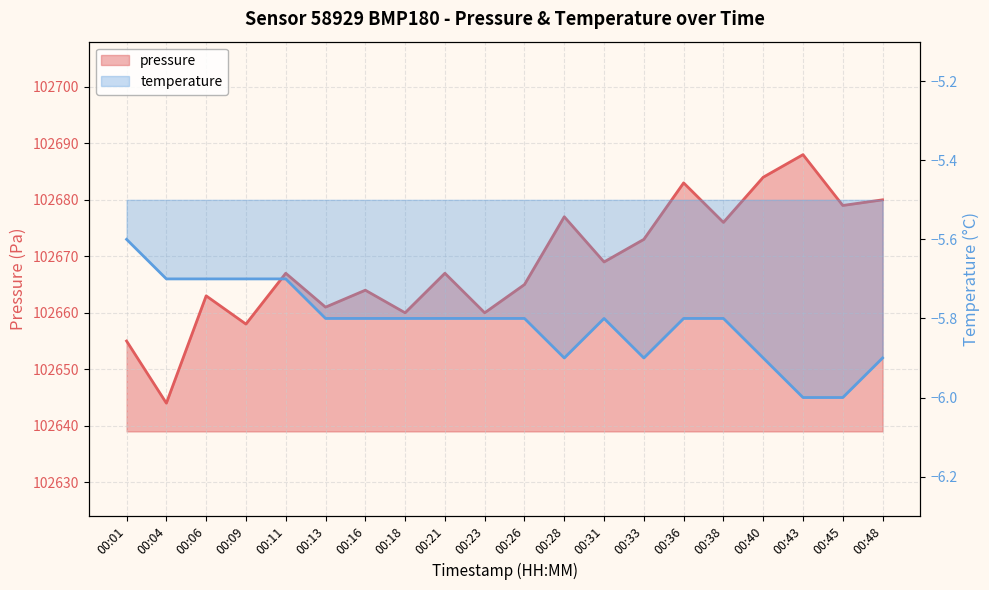

Is it true that pressure equals 102680.0 at 00:48?

True